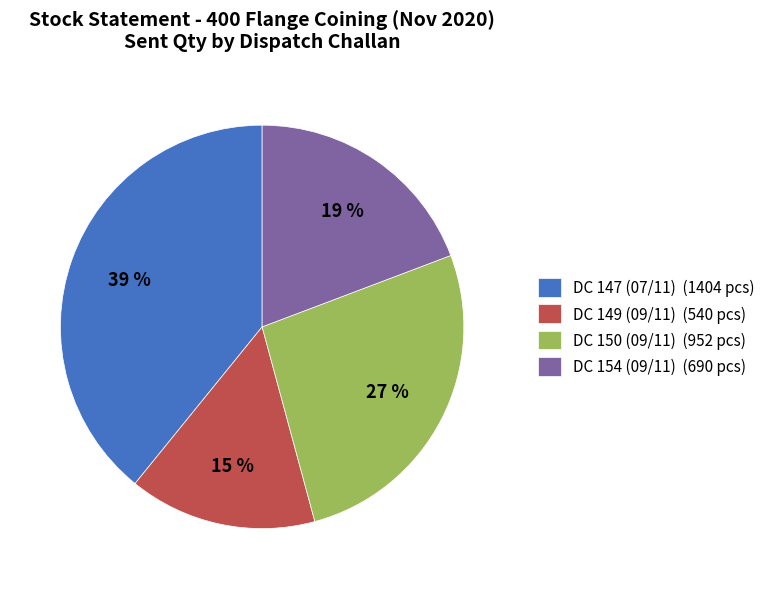

What percentage is the DC 149 (09/11) slice, to the nearest percent?

15%